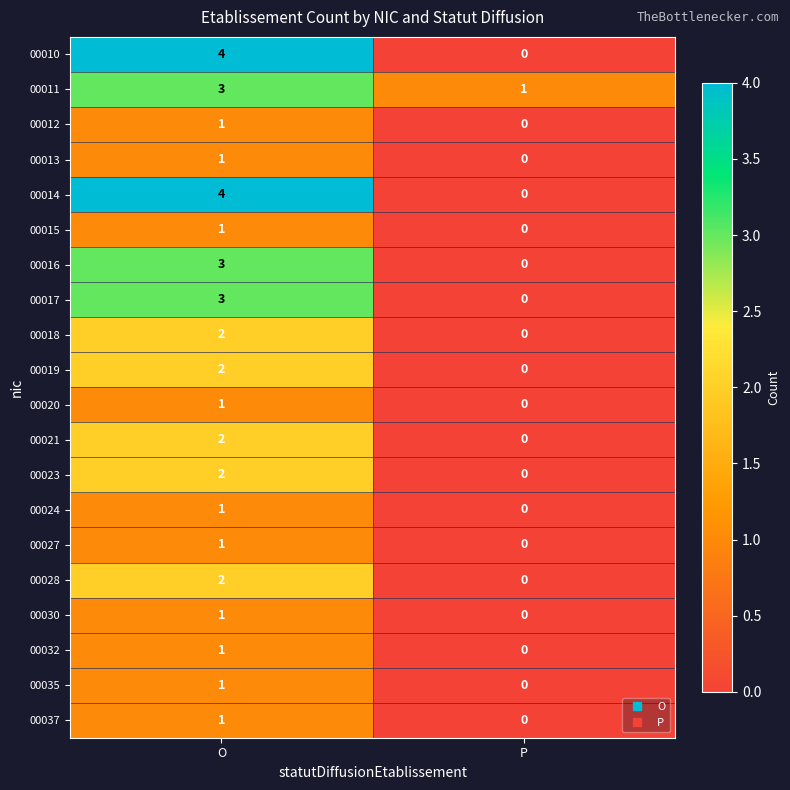

Which label corresponds to the smallest value in the chart?

P